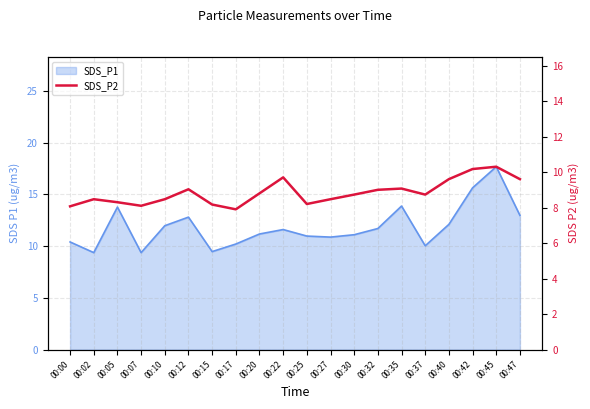

At which category does the chart reach its minimum across all series?

00:17